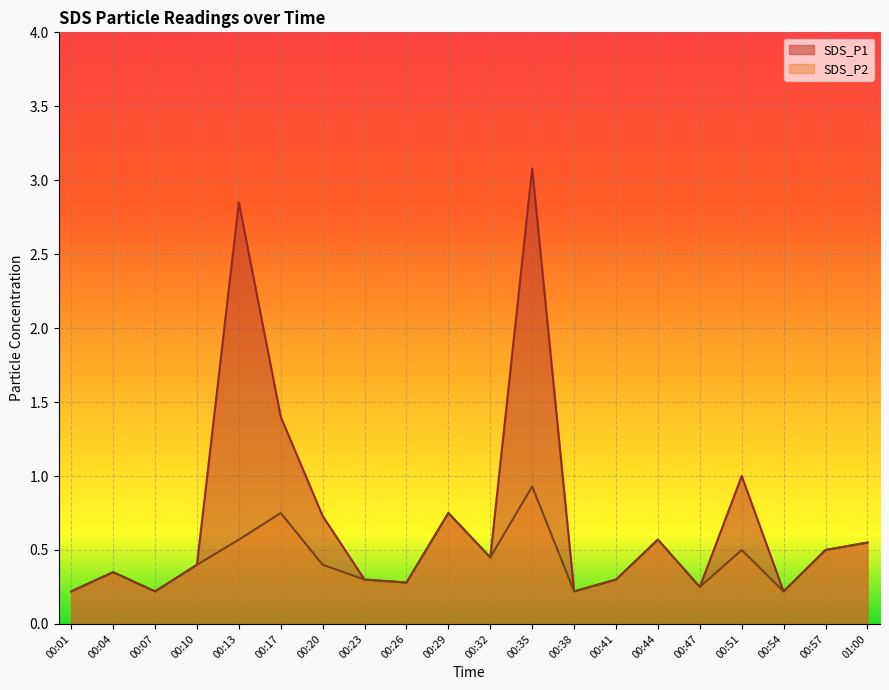

Reading left to right, extract all data points from this chart.

SDS_P1: 0.2	0.3	0.2	0.4	2.9	1.4	0.7	0.3	0.3	0.8	0.5	3.1	0.2	0.3	0.6	0.2	1.0	0.2	0.5	0.6
SDS_P2: 0.2	0.3	0.2	0.4	0.6	0.8	0.4	0.3	0.3	0.8	0.5	0.9	0.2	0.3	0.6	0.2	0.5	0.2	0.5	0.6